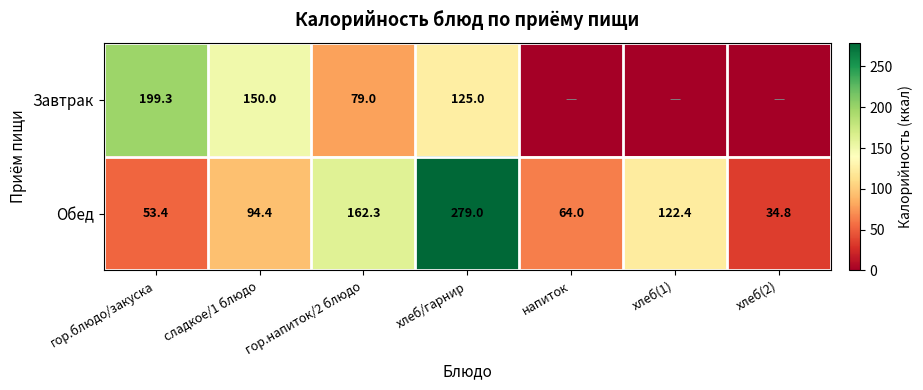

Rank the categories by Обед value from highest to lowest.

хлеб/гарнир, гор.напиток/2 блюдо, хлеб(1), сладкое/1 блюдо, напиток, гор.блюдо/закуска, хлеб(2)